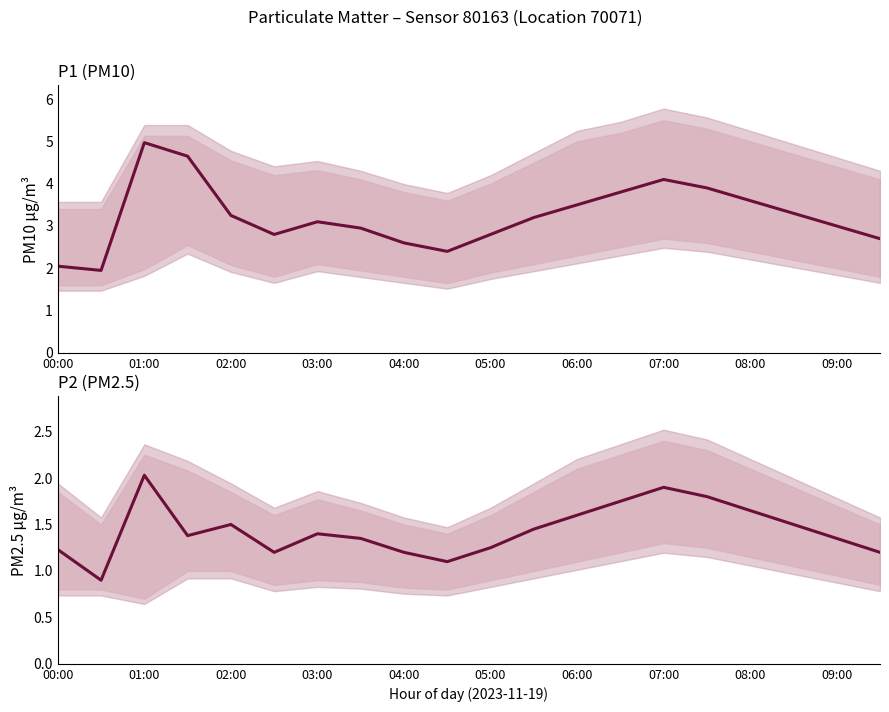

Which series has the largest total across all categories?

P1